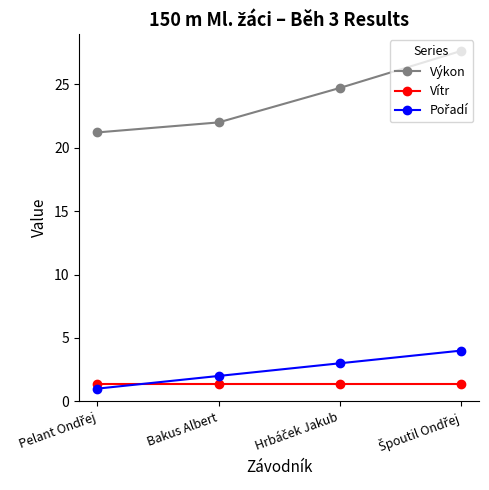

Which series has the largest range (max minus min)?

Výkon